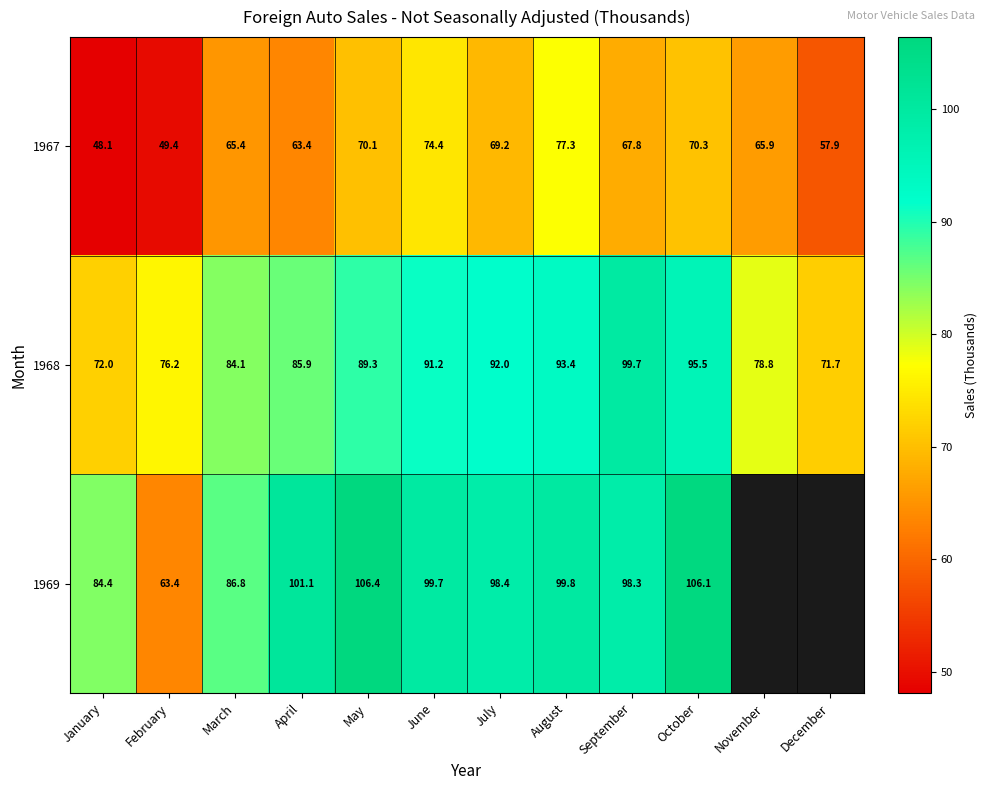

Is it true that 1967 equals 39.7 at July?

False